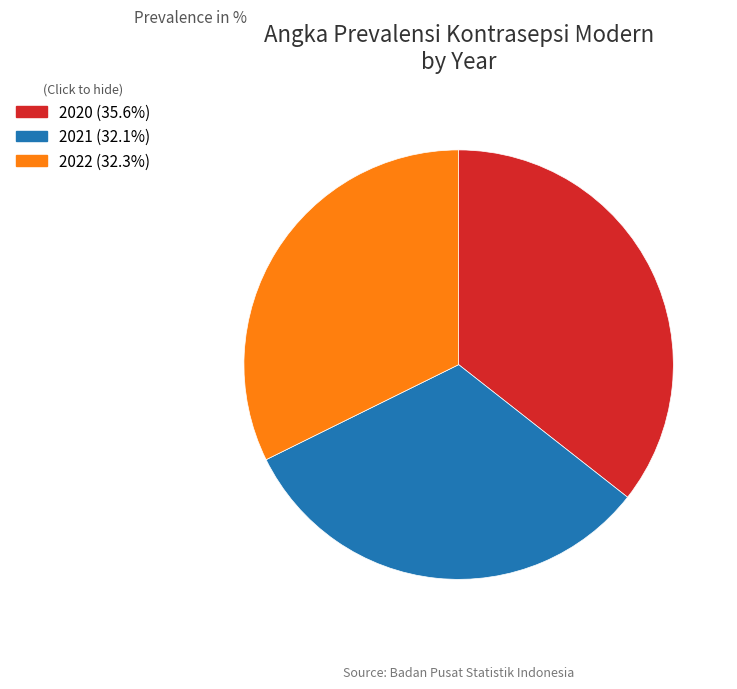

True or false: 2021 accounts for 32% of the total.

True